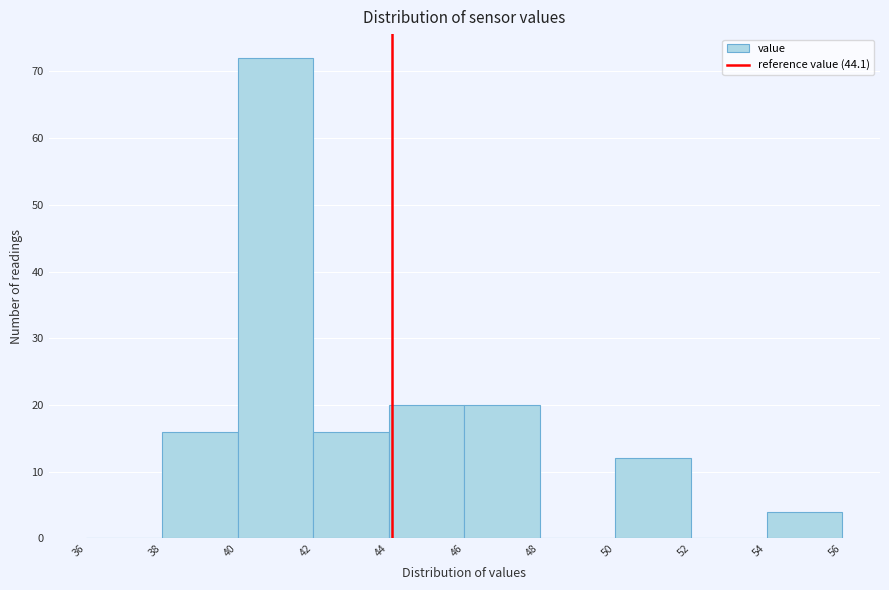

Reading left to right, list every bar in this chart as the range it spans on the x-axis followed by its height. The values are not printed on the chart, so give them approximately, as read against the axis.

36 to 38: 0
38 to 40: 16
40 to 42: 72
42 to 44: 16
44 to 46: 20
46 to 48: 20
48 to 50: 0
50 to 52: 12
52 to 54: 0
54 to 56: 4